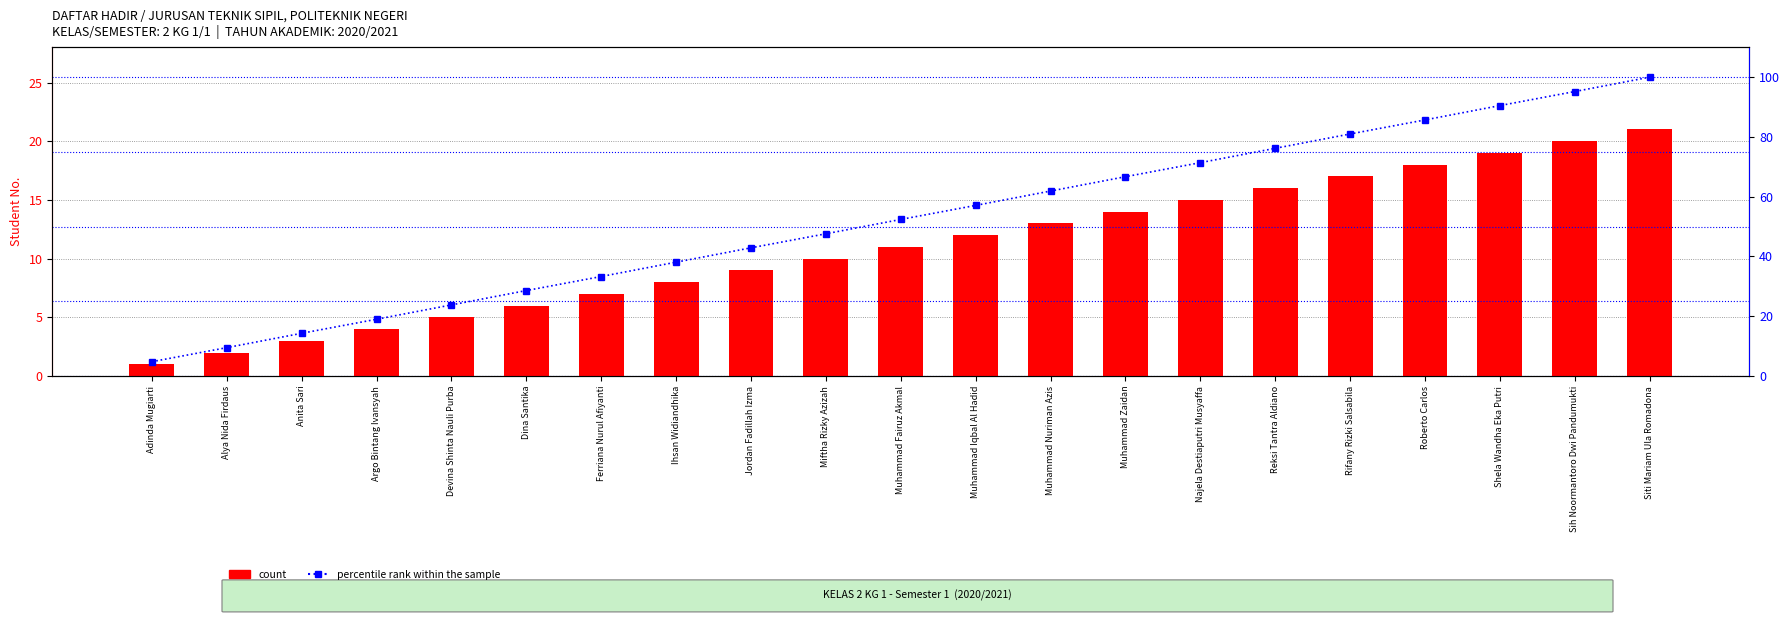

The count series shows 19.0 at Shela Wandha Eka Putri. True or false?

True